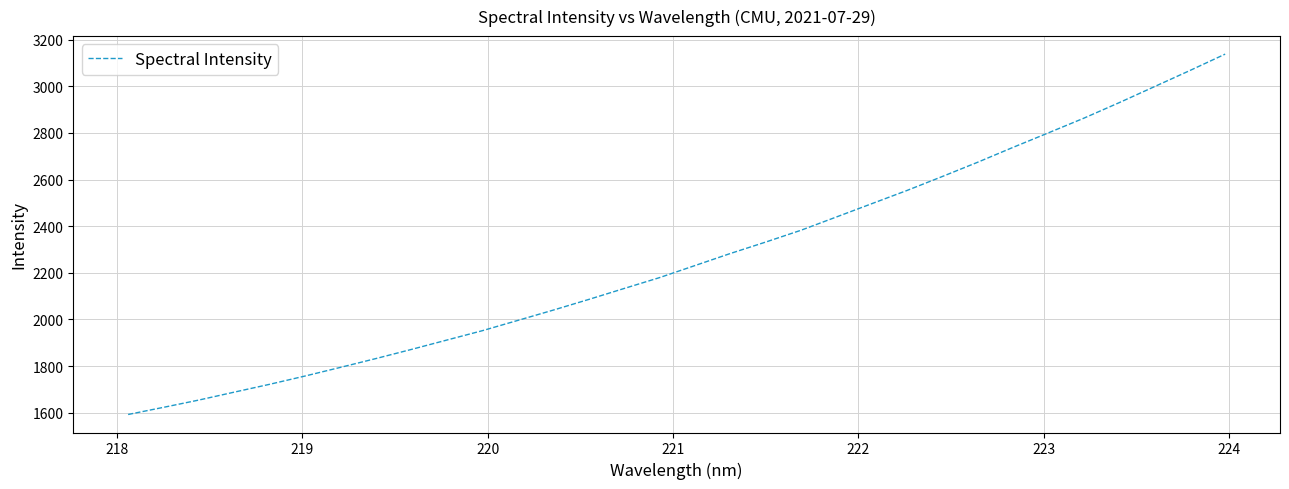

Reading right to left, extract all data points from this chart.

3138.0	3067.5	2998.5	2929.7	2863.1	2800.3	2738.0	2674.2	2613.0	2553.0	2496.1	2439.0	2382.2	2331.4	2282.3	2230.5	2178.9	2132.3	2085.3	2039.7	1995.5	1951.5	1911.4	1871.2	1832.2	1794.4	1757.2	1721.7	1688.1	1654.1	1622.7	1592.0